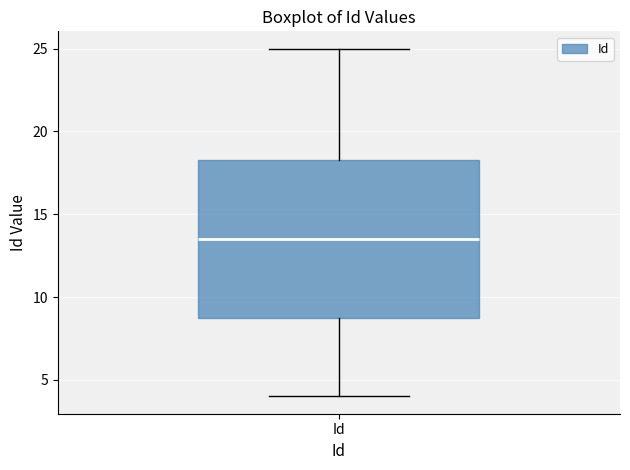

Transcribe this box plot: give where the median line is, the range the box spans, and where the two whiskers end, as read against the y-axis. The values are not printed on the chart, so give them approximately, as read against the axis.

median 13.5, box 9.0 to 18.5, whiskers 4.0 to 25.0